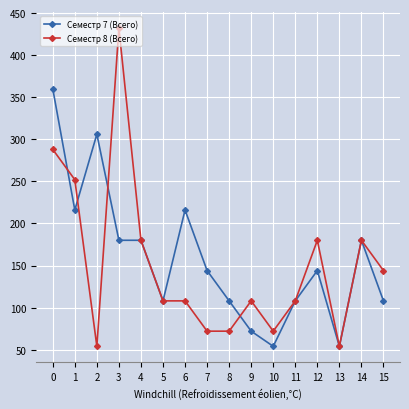

True or false: Семестр 7 (Всего) has a value of 225 at 7.

False